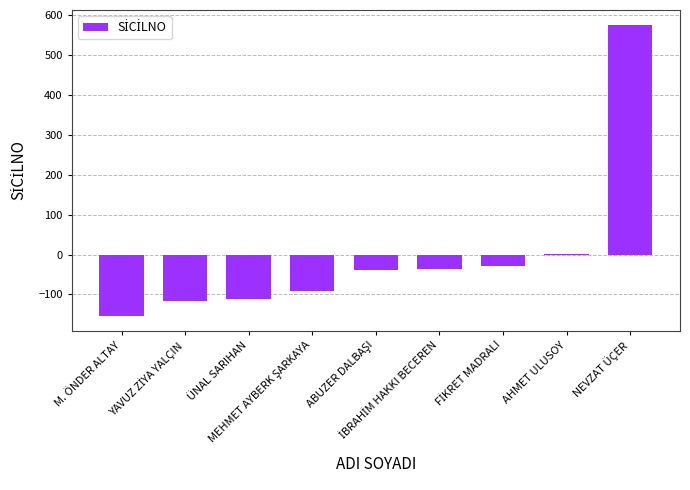

What is the greatest value displayed?

576.6